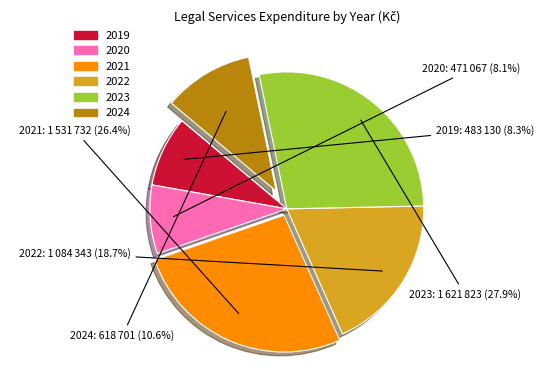

What percentage is NOT represented by 2021?

73.6%